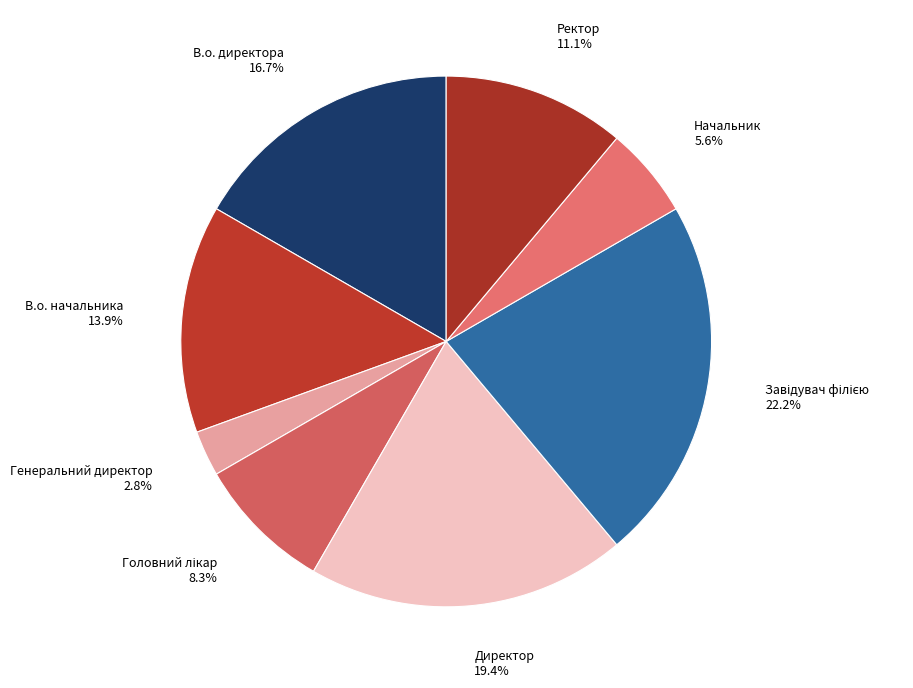

What percentage do В.о. начальника and Генеральний директор together represent?

16.7%